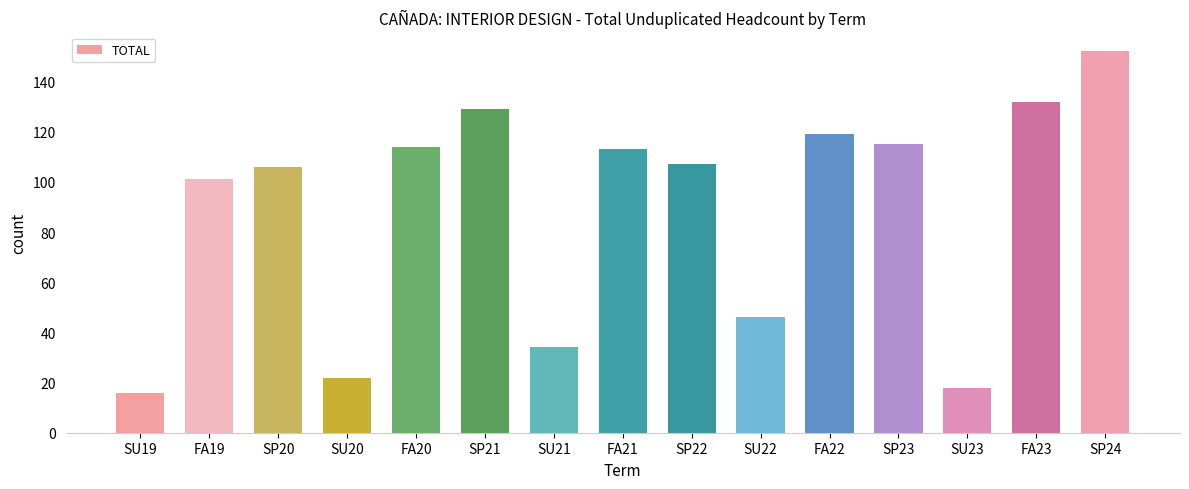

The value at SP20 is 106. True or false?

True